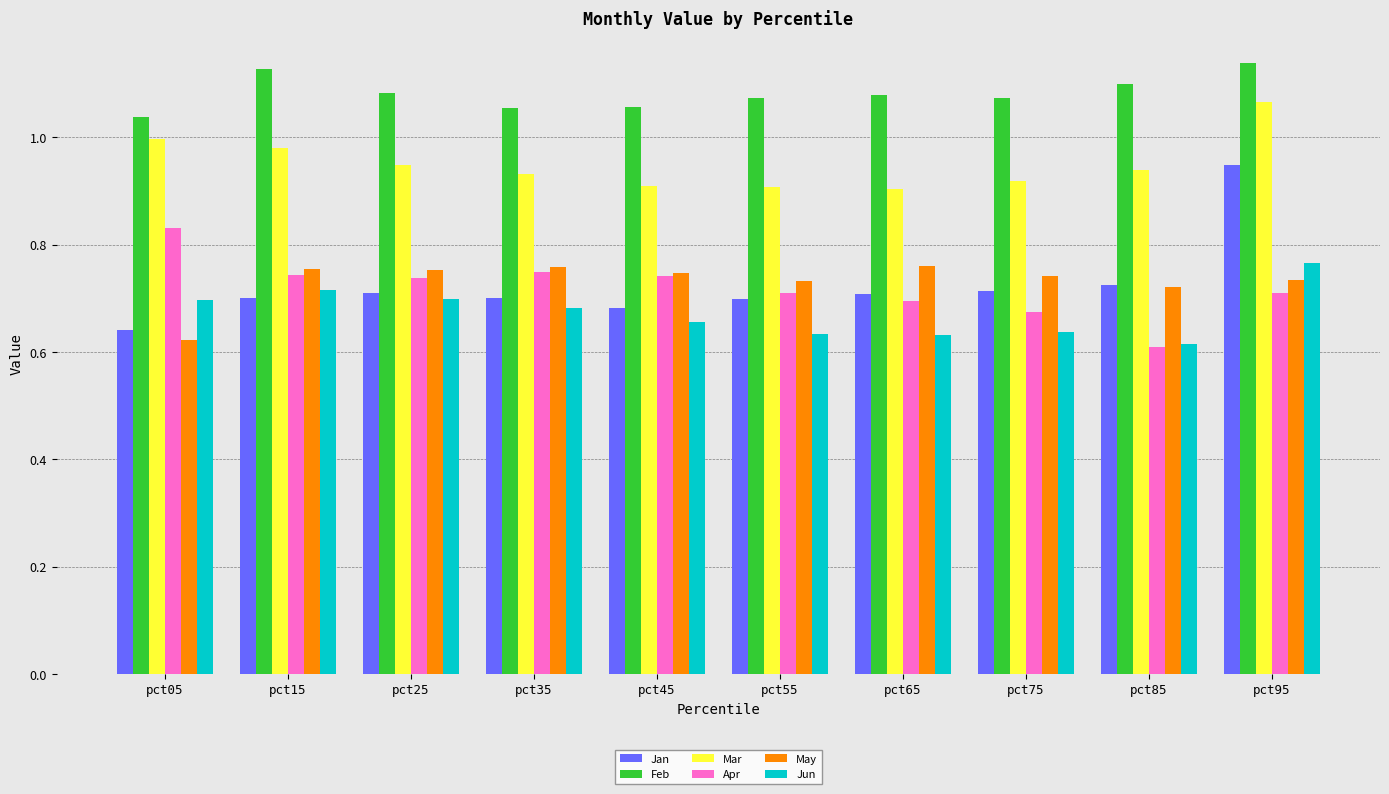

Which series has the largest total across all categories?

Feb